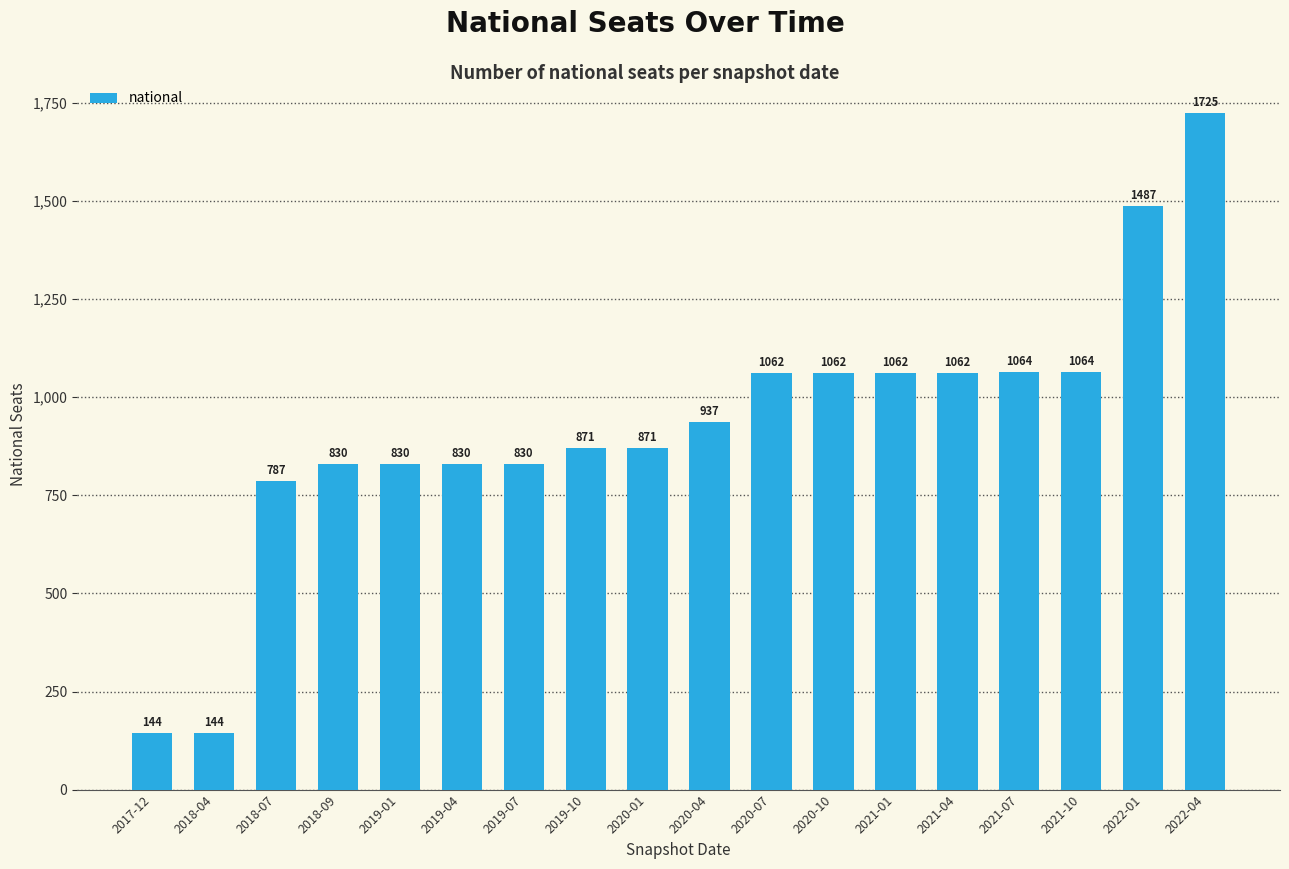

What is the difference between the maximum and minimum values?

1581